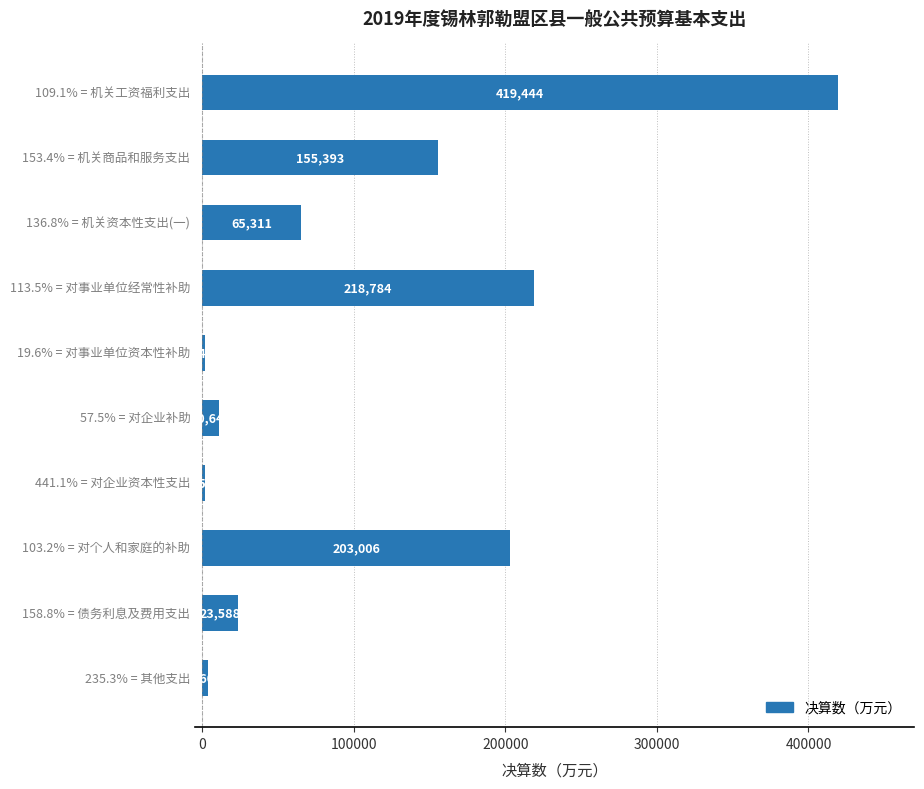

What is the minimum value shown in the chart?

1435